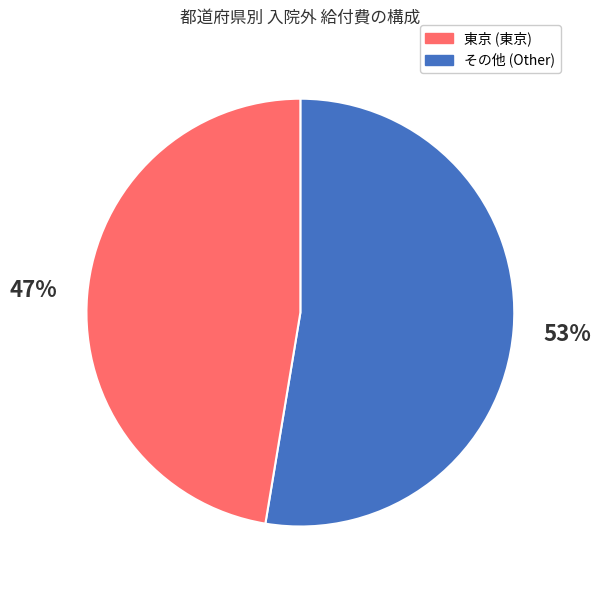

To the nearest percent, what is the average slice percentage?

50%